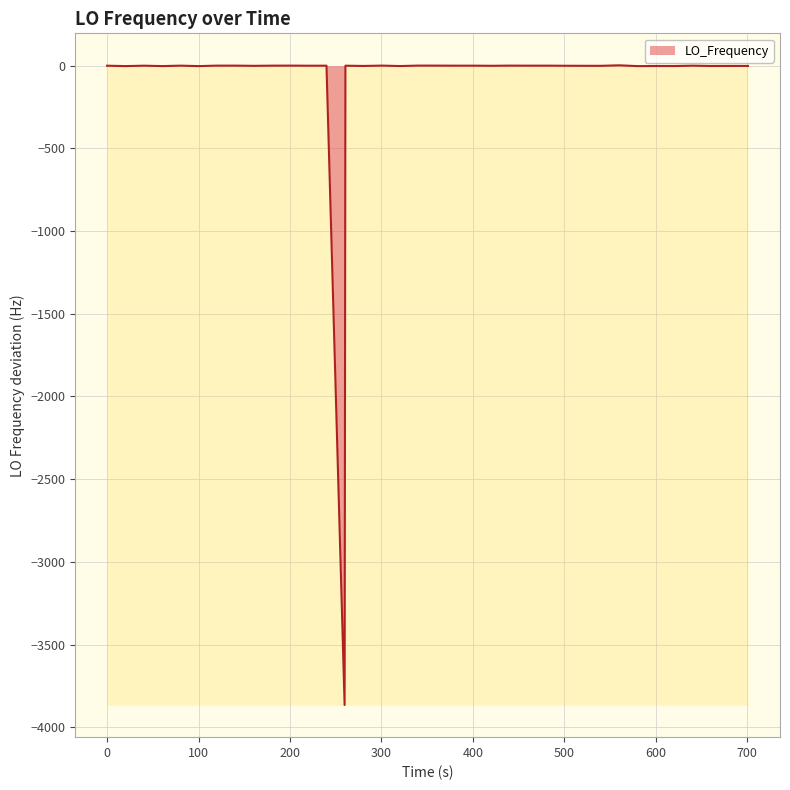

How many points are lower than both their immediate neighbors (excluding endpoints)?

14